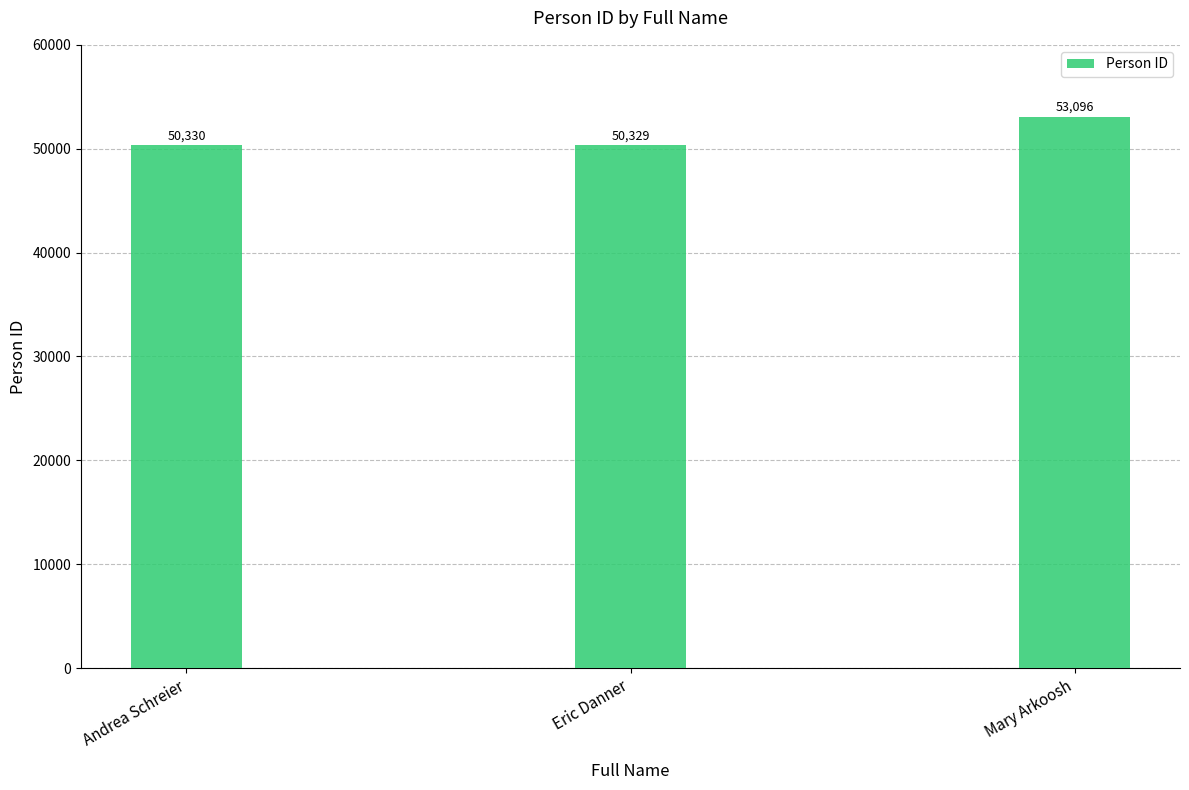

At which label is the value closest to 51712?

Andrea Schreier